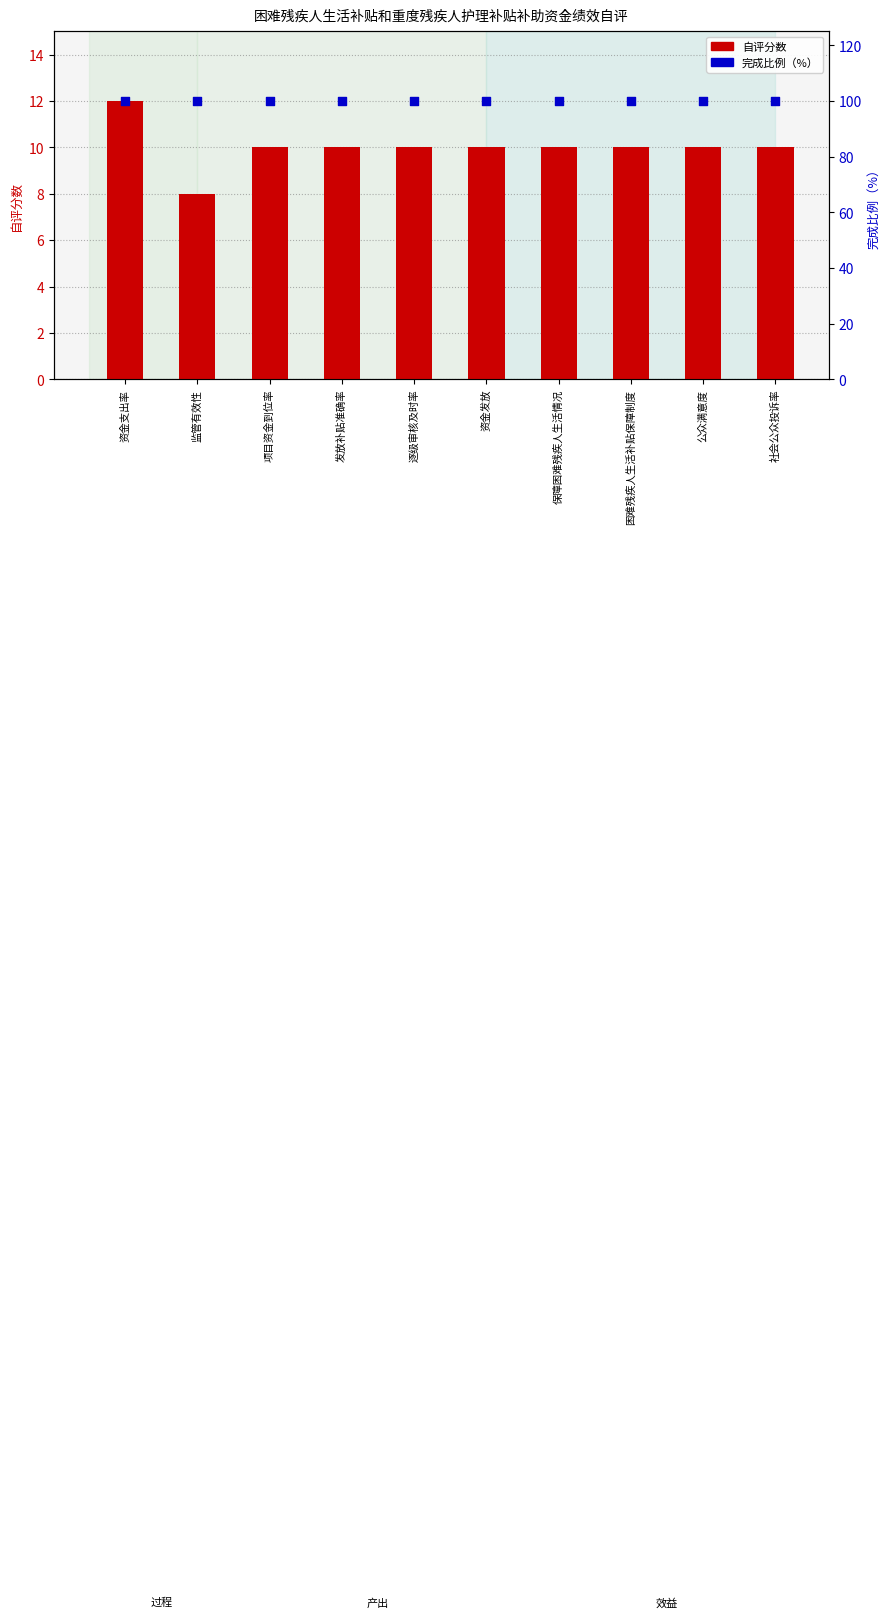

At which category is the sum across all series the highest?

资金支出率